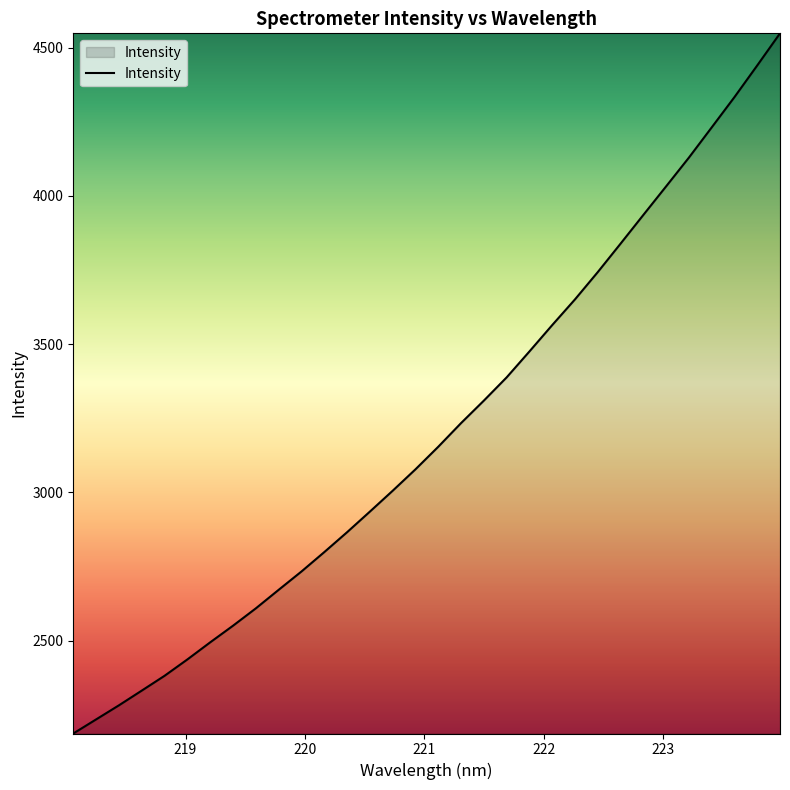

What is the maximum value shown in the chart?

4547.9